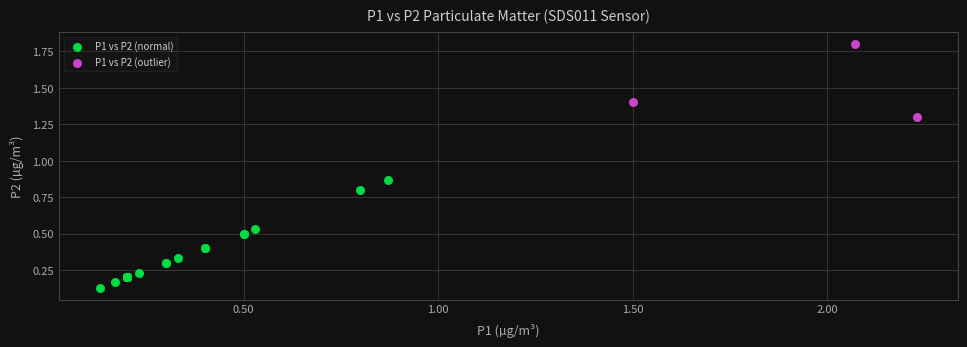

Which series has the largest Y range (max minus min)?

P1 vs P2 (normal)